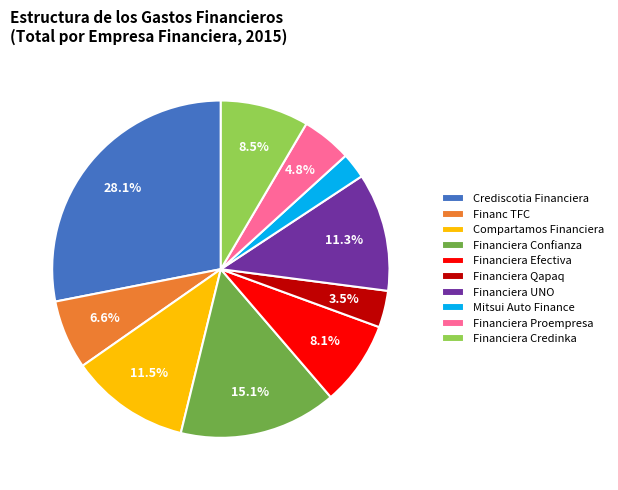

Is Financiera UNO the majority of the pie?

No